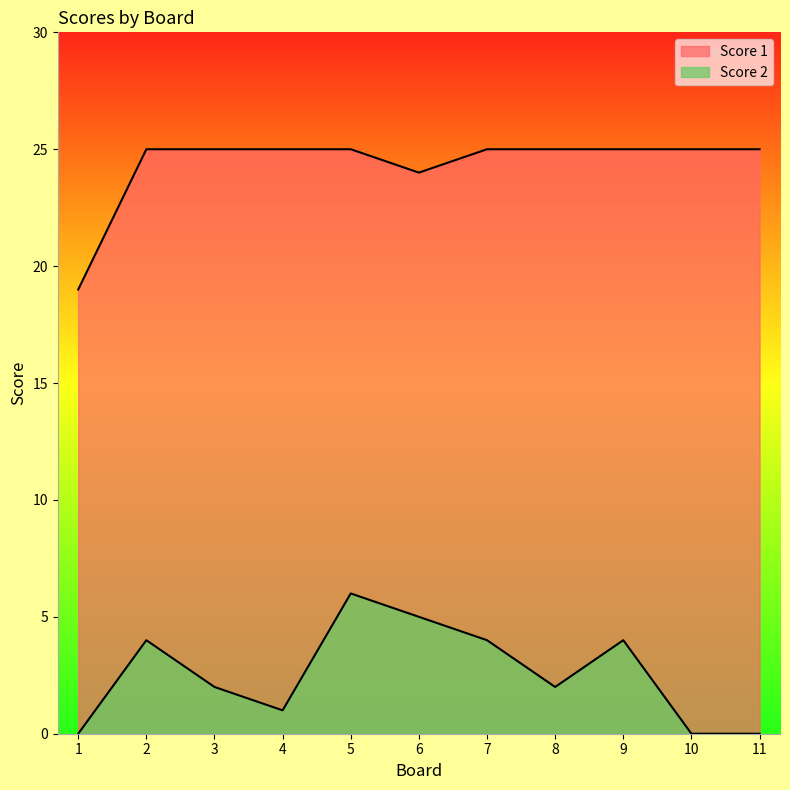

Is it true that Score 2 equals 8 at 5?

False